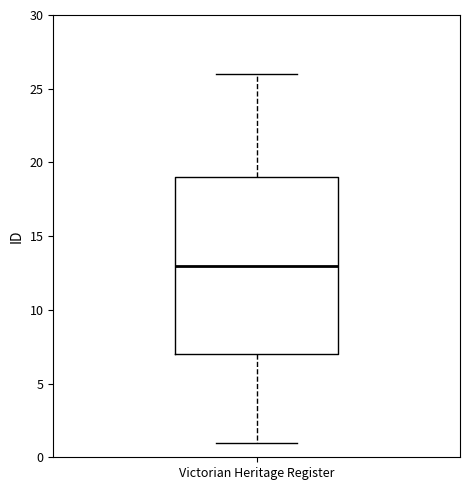

Read this box plot against the y-axis: the position of the median line, the range covered by the box, and the ends of both whiskers. The values are not printed on the chart, so give them approximately, as read against the axis.

median 13, box 7 to 19, whiskers 1 to 26